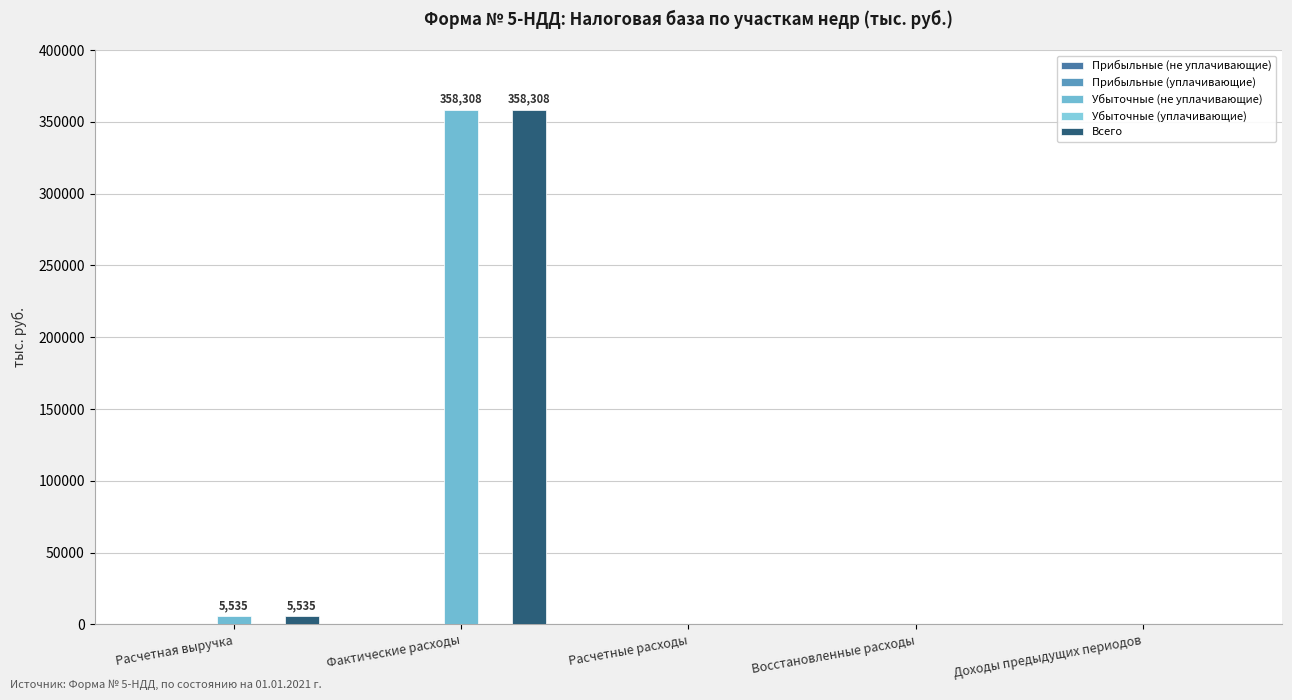

Are the bars grouped side by side (vs. stacked)?

Yes